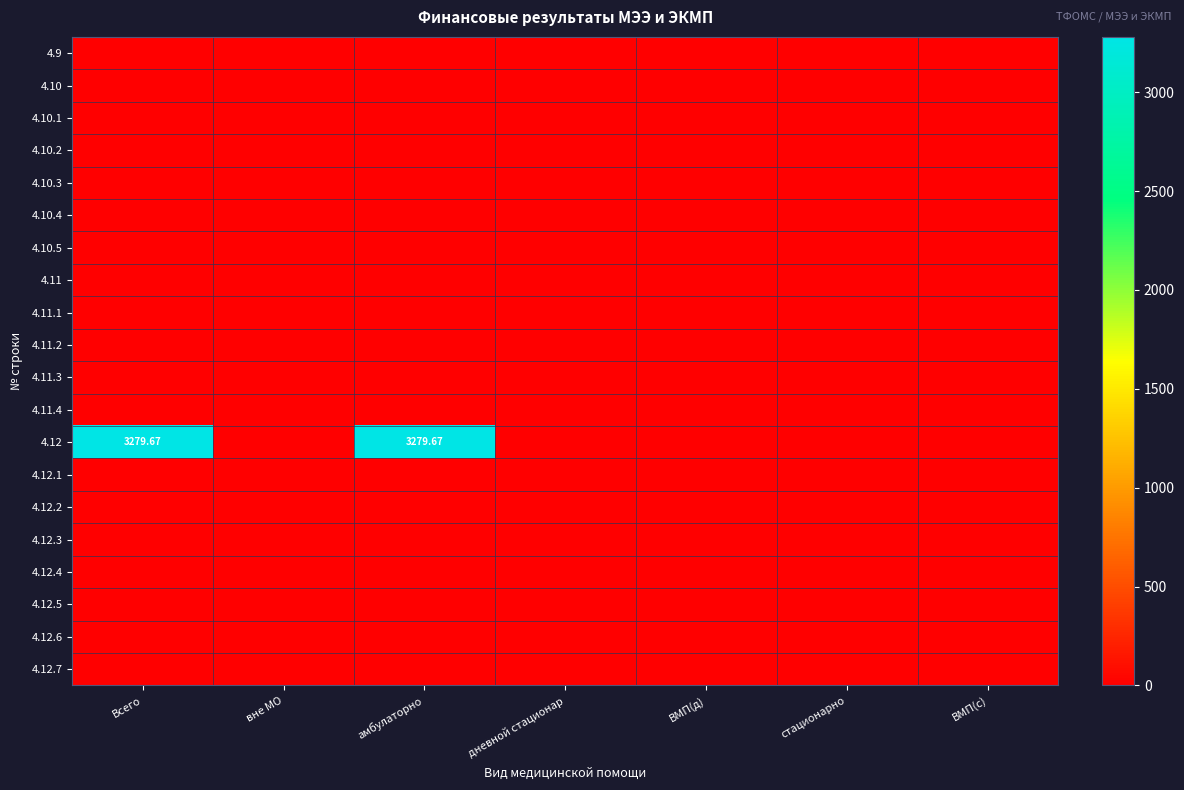

What is the maximum value shown in the chart?

3279.7